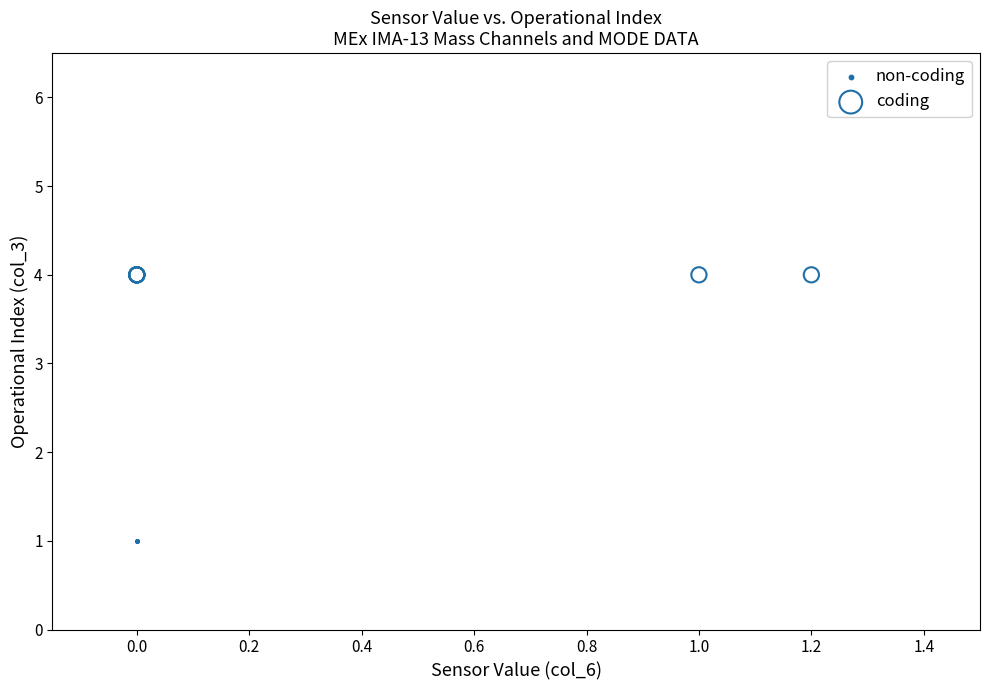

Which series reaches the maximum Y coordinate?

coding